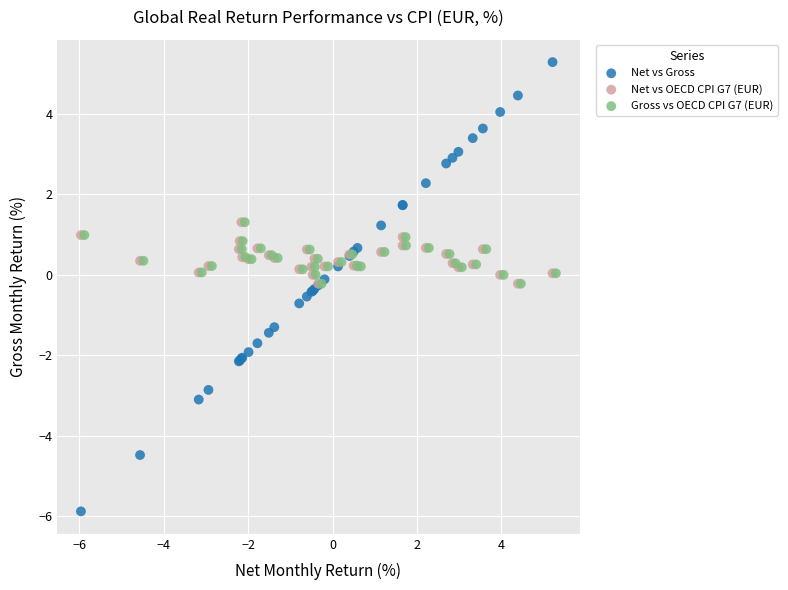

Which series contains the lowest Y value?

Net vs Gross